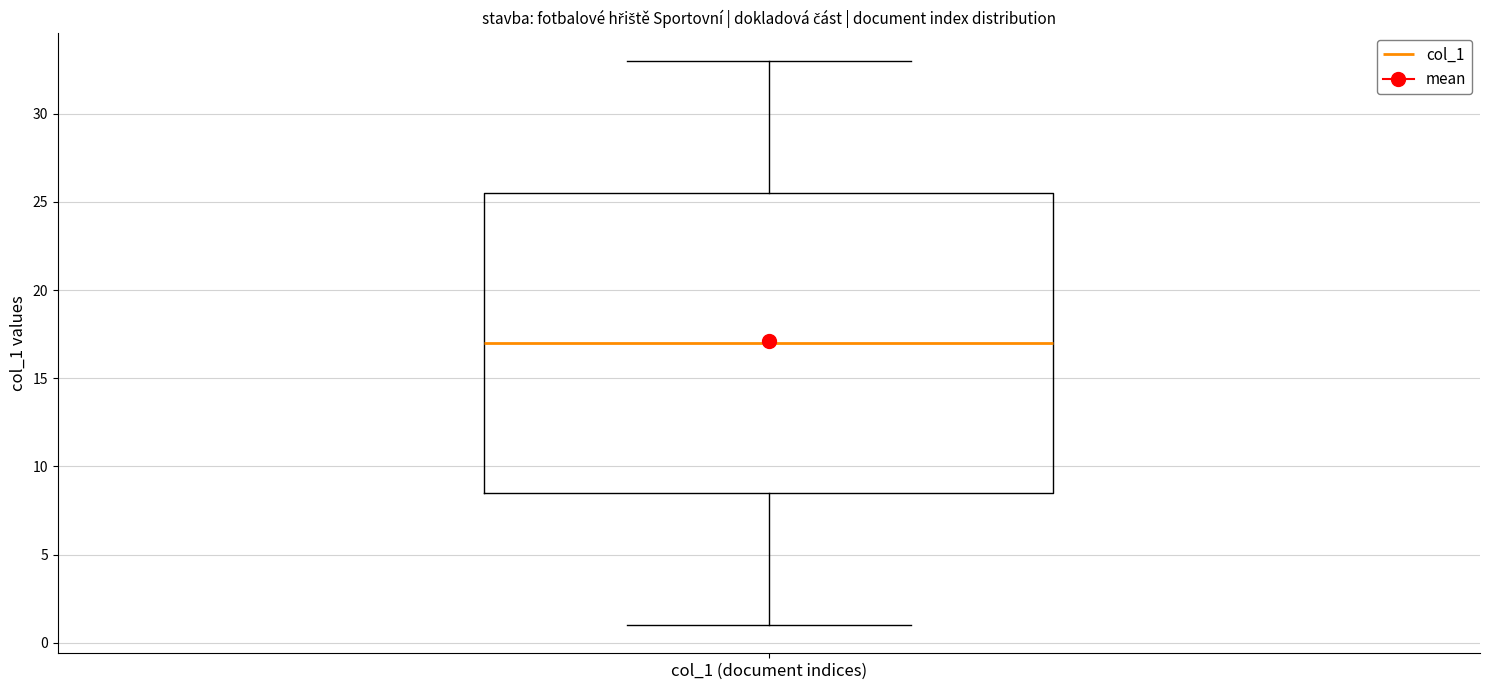

Read this box plot against the y-axis: the position of the median line, the range covered by the box, and the ends of both whiskers. The values are not printed on the chart, so give them approximately, as read against the axis.

median 17.0, box 8.5 to 25.5, whiskers 1.0 to 33.0